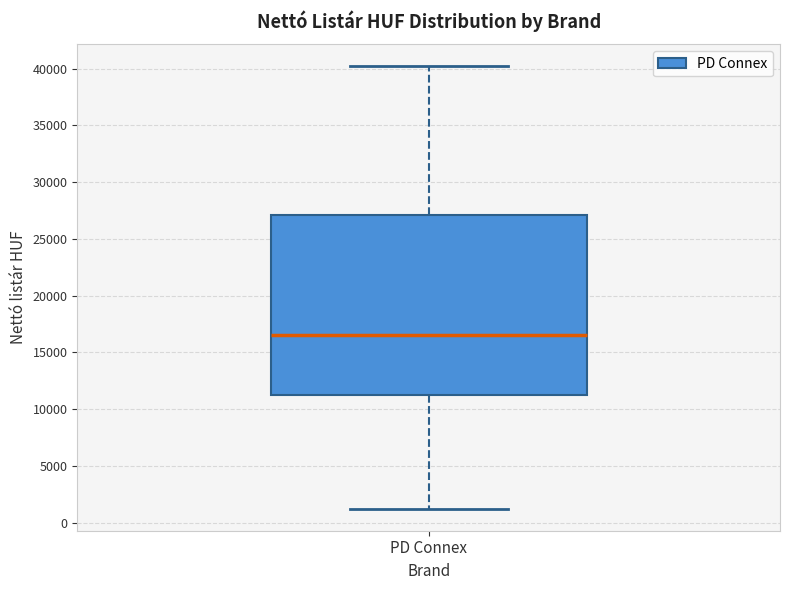

Where does the upper whisker of the box for PD Connex end on the y-axis? The values are not printed on the chart, so give them approximately, as read against the axis.

40000